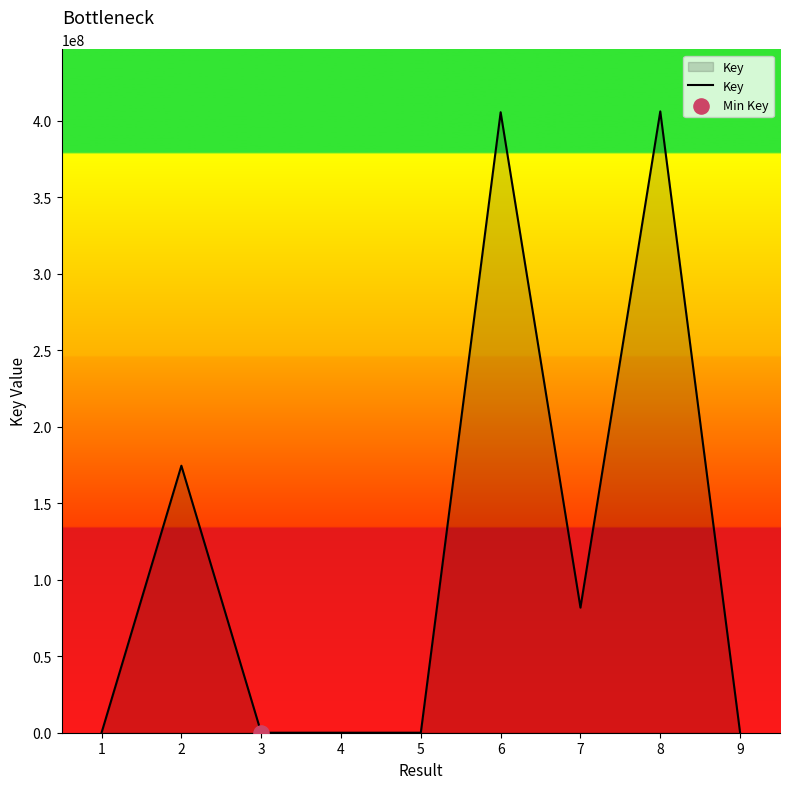

What is the ratio of the value at 4 to the value at 1?

1.1